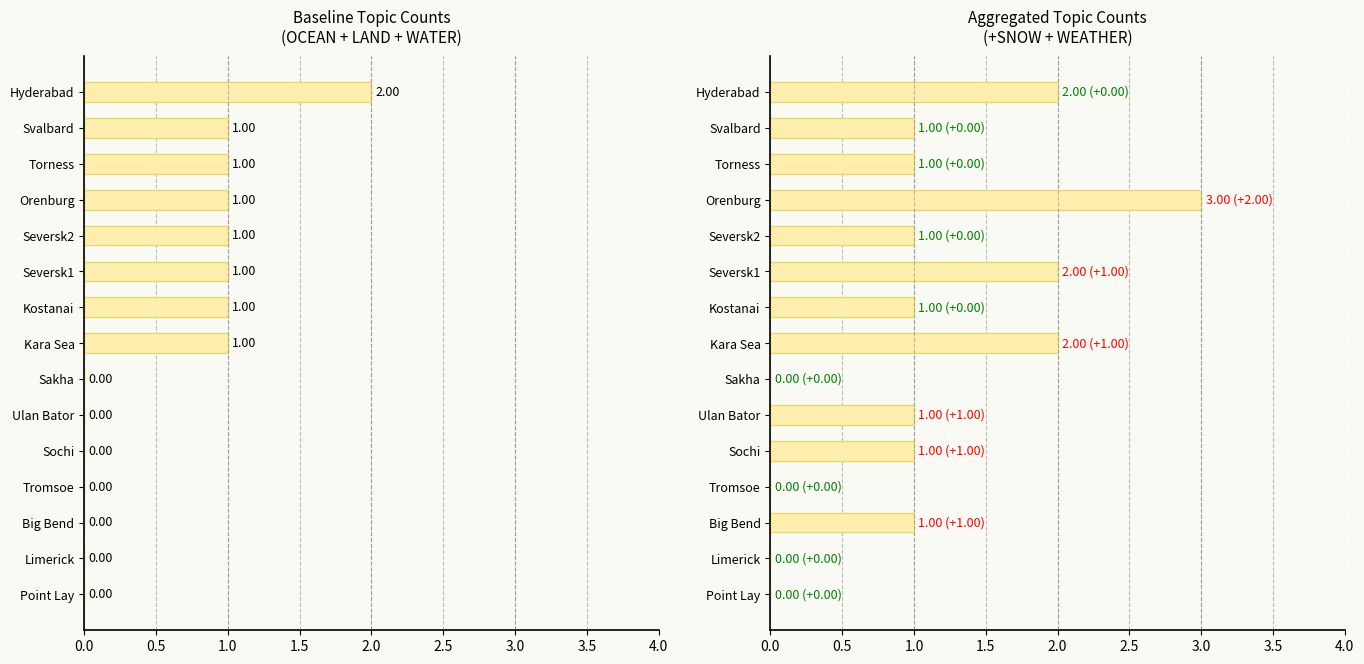

What is the difference between the maximum and minimum values in the Baseline (OCEAN+LAND+WATER) series?

2